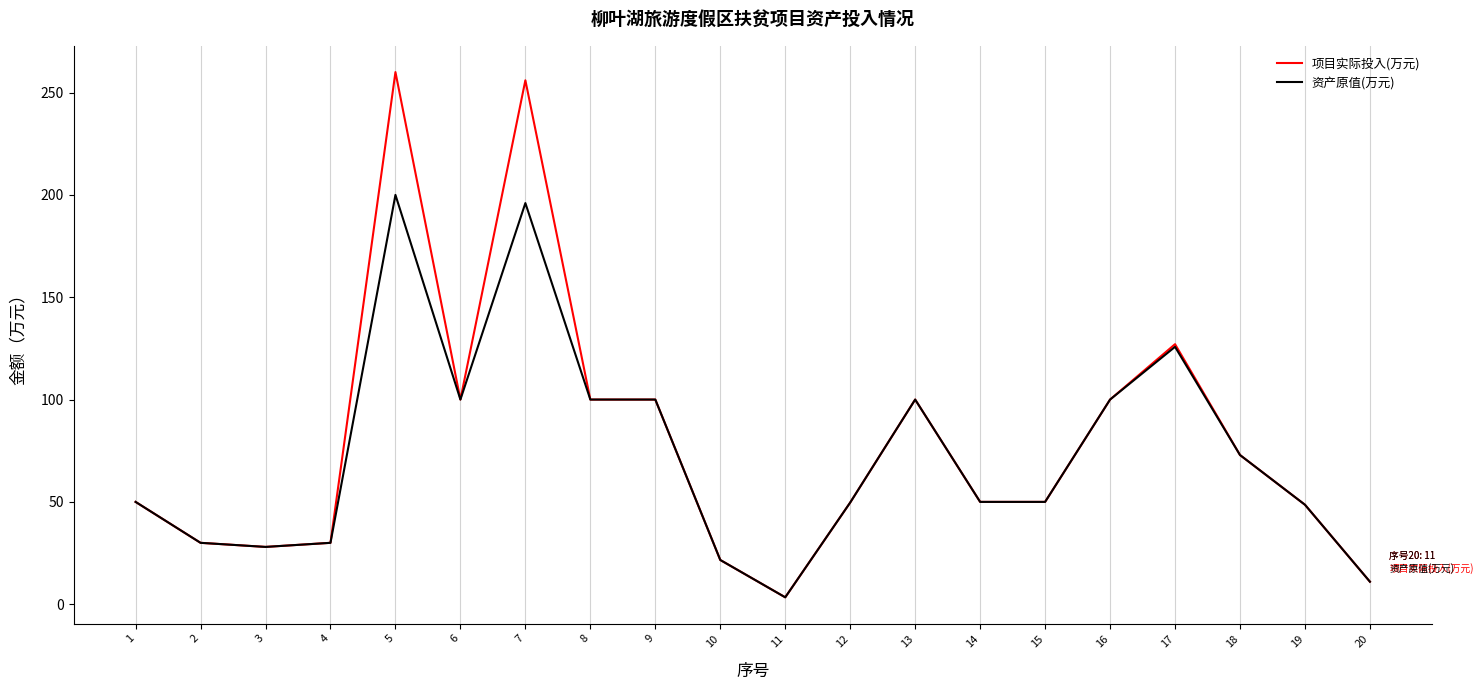

How many categories are shown in the chart?

20